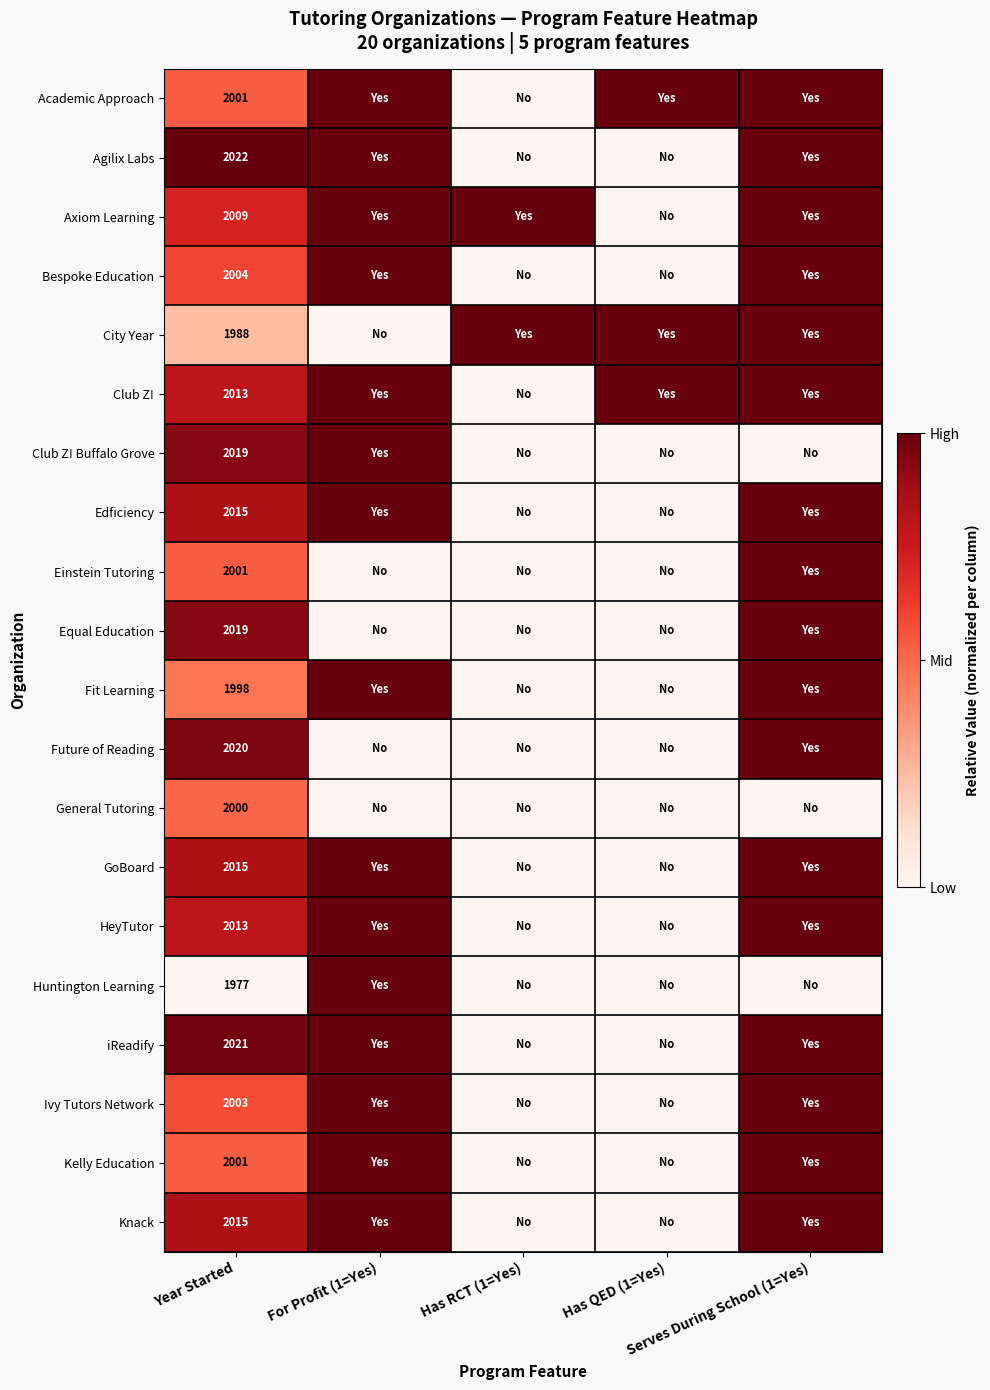

Between Serves During School (1=Yes) and Year Started, which is larger?

Serves During School (1=Yes)